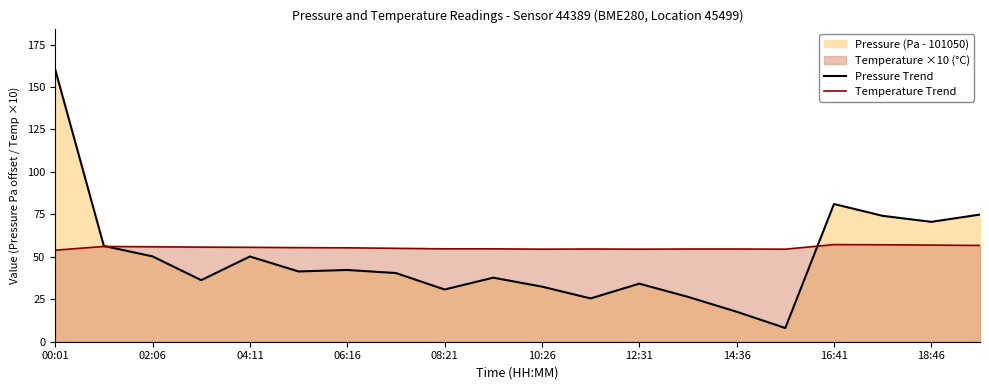

True or false: Pressure Trend has more than 2 points higher than both neighbors.

True